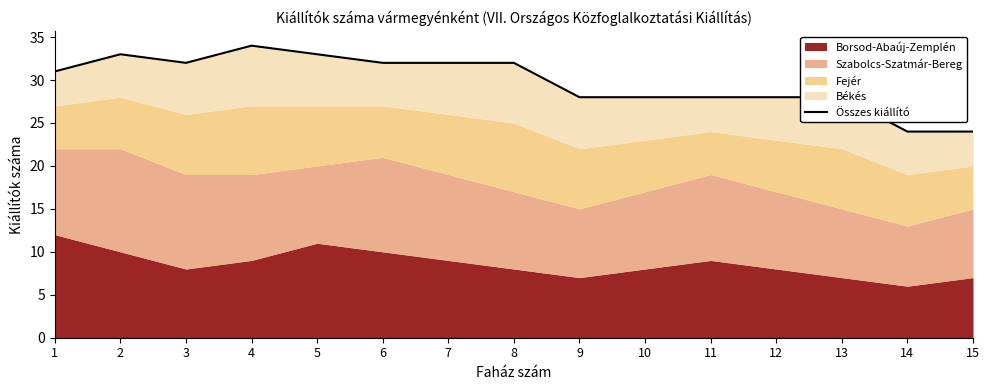

What value does the data have at 9, to the nearest 10?

30